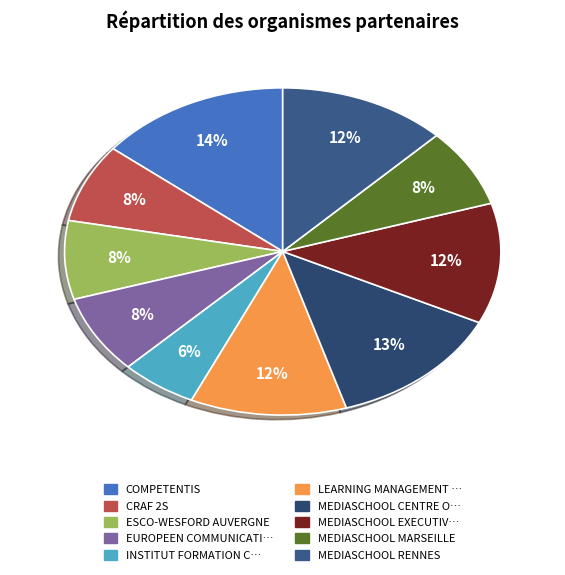

How many slices are in this pie chart?

10